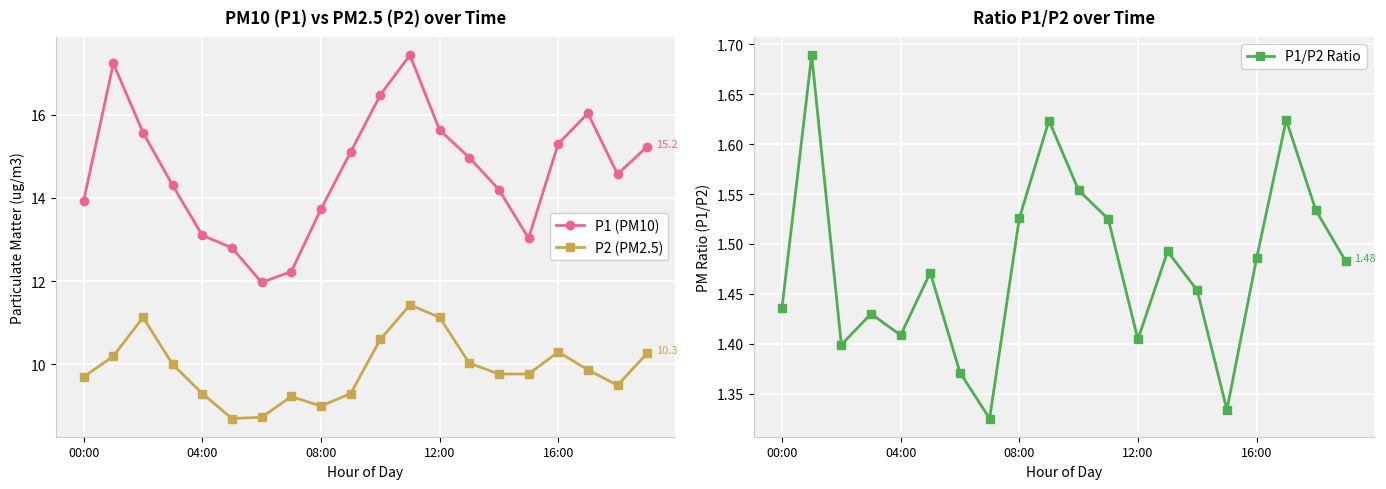

What is the value of the P1 (PM10) point at the 20th from the left?

15.2